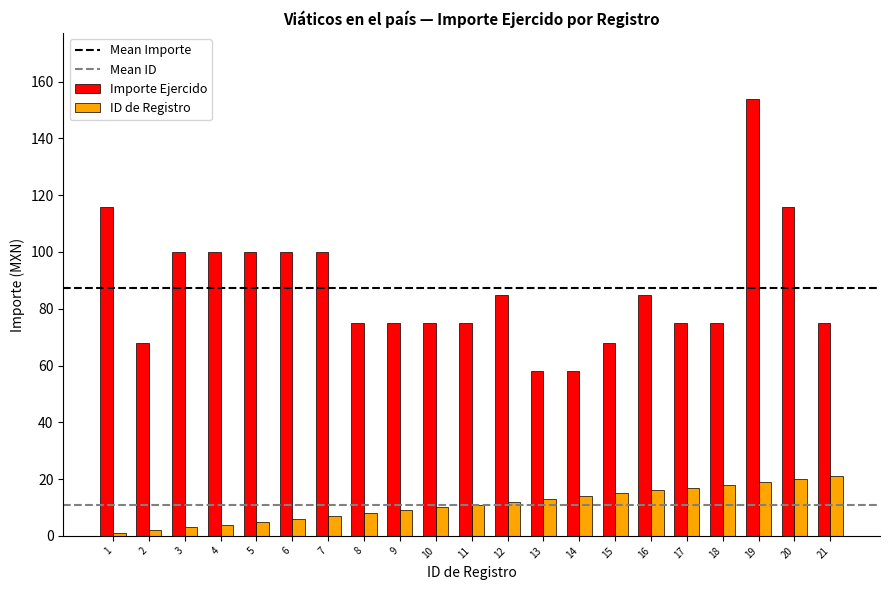

How many bars are there in each group?

2